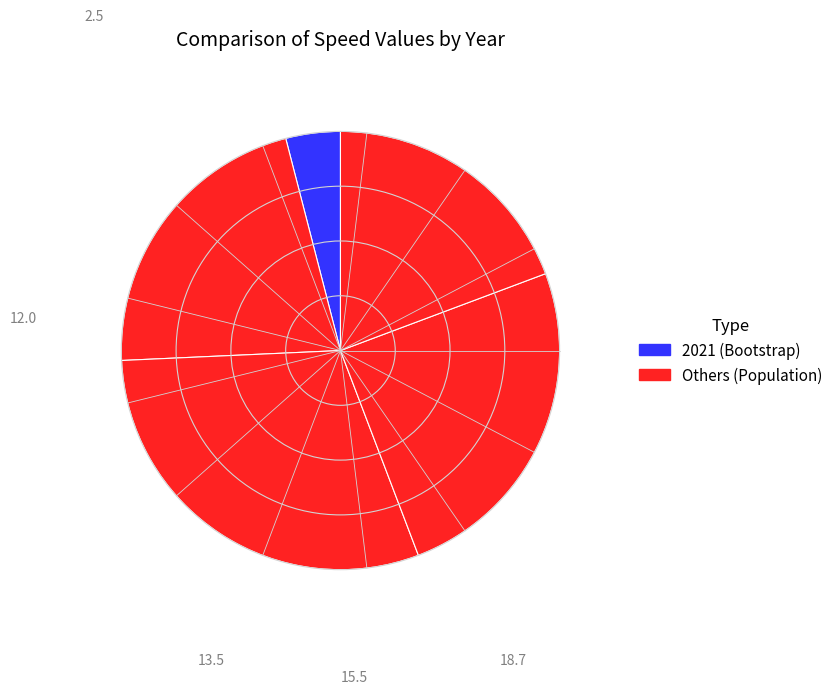

Count the number of slices in the pie.

5